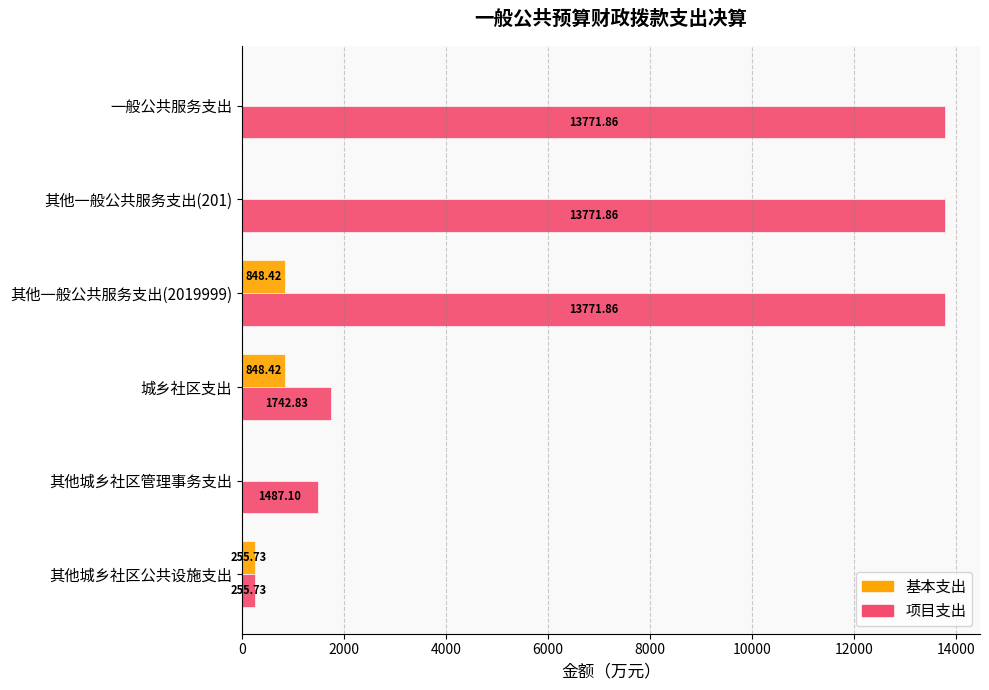

Which series changed the most between 其他一般公共服务支出(201) and 其他一般公共服务支出(2019999)?

基本支出